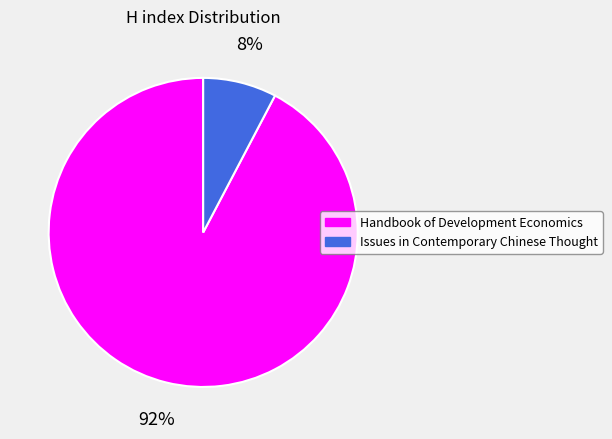

True or false: Handbook of Development Economics accounts for 80% of the total.

False